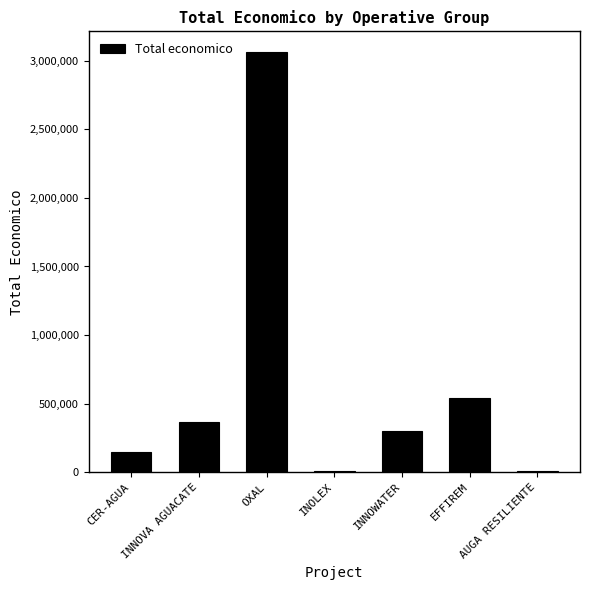

At which label does the data first exceed 301504?

INNOVA AGUACATE